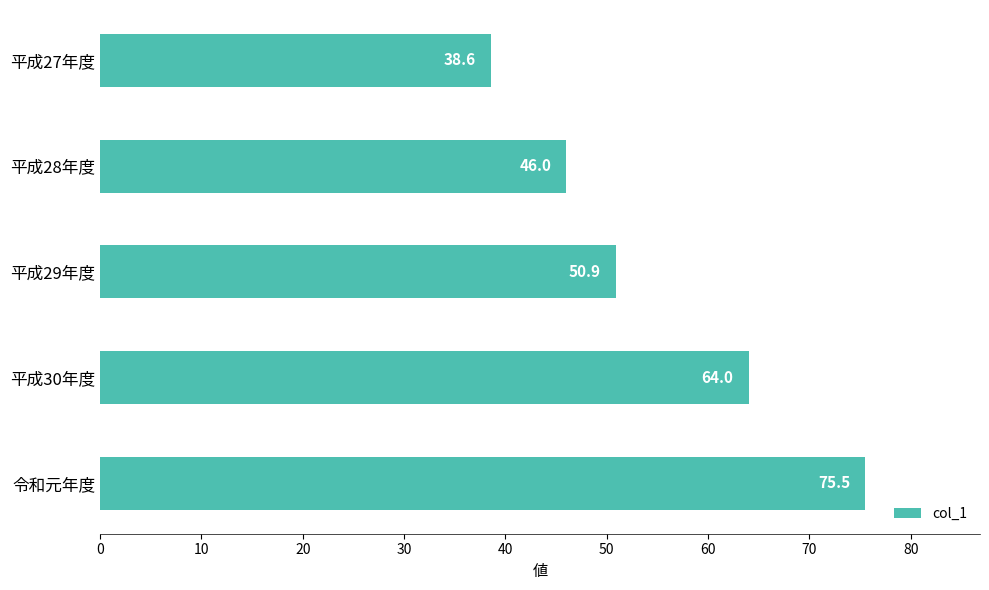

What position from the top is 平成28年度?

2